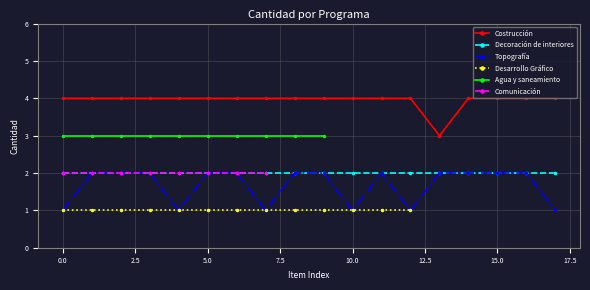

Between 8 and 9, which series saw the biggest shift?

Topografía